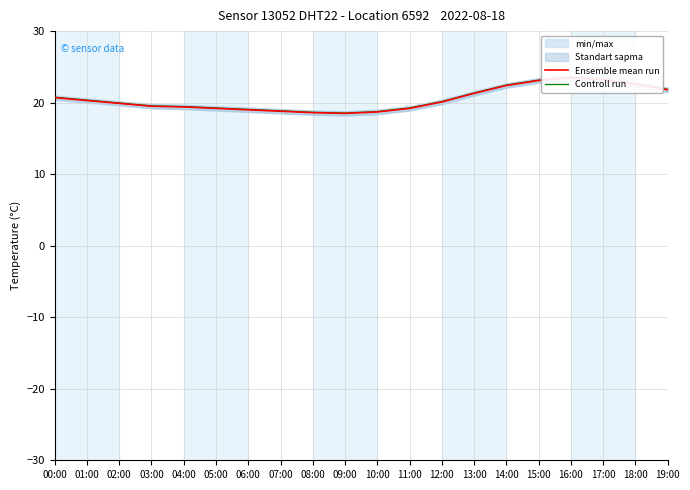

How many lines are shown in the chart?

2